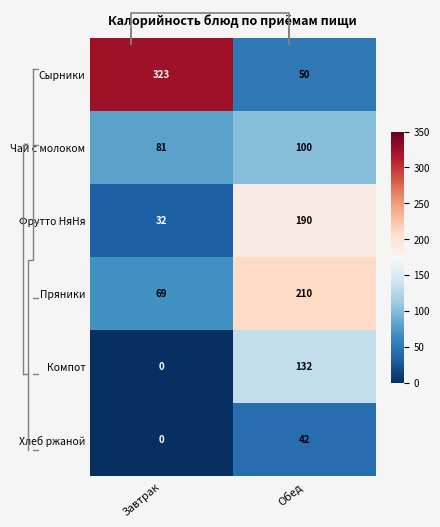

What is the difference between the maximum and minimum values in the Хлеб ржаной series?

42